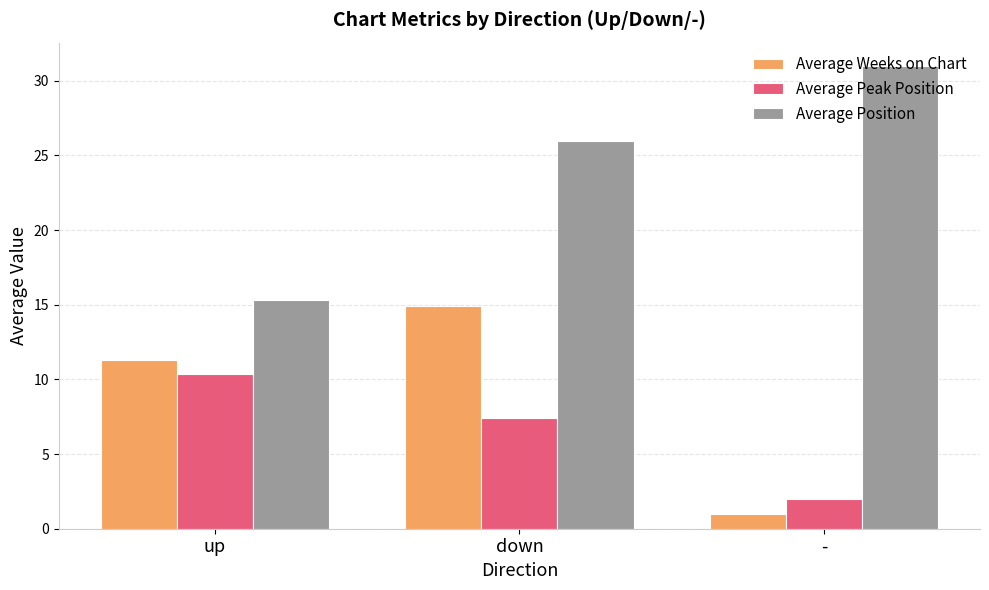

Rank the series by their maximum value, from lowest to highest.

Average Peak Position, Average Weeks on Chart, Average Position